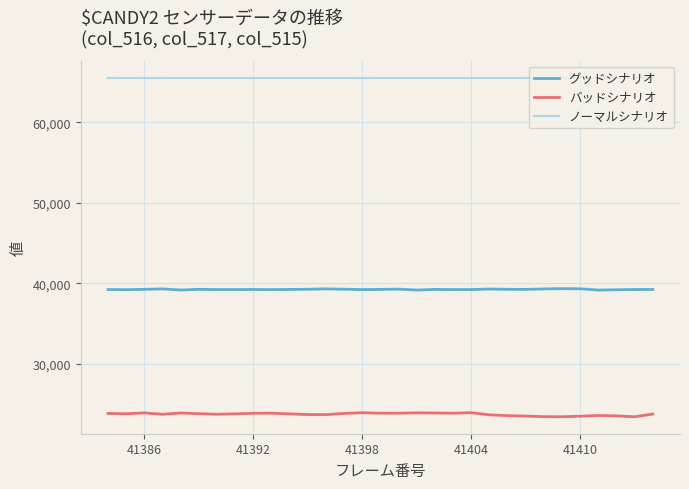

What are all the series names shown in the legend?

グッドシナリオ, バッドシナリオ, ノーマルシナリオ